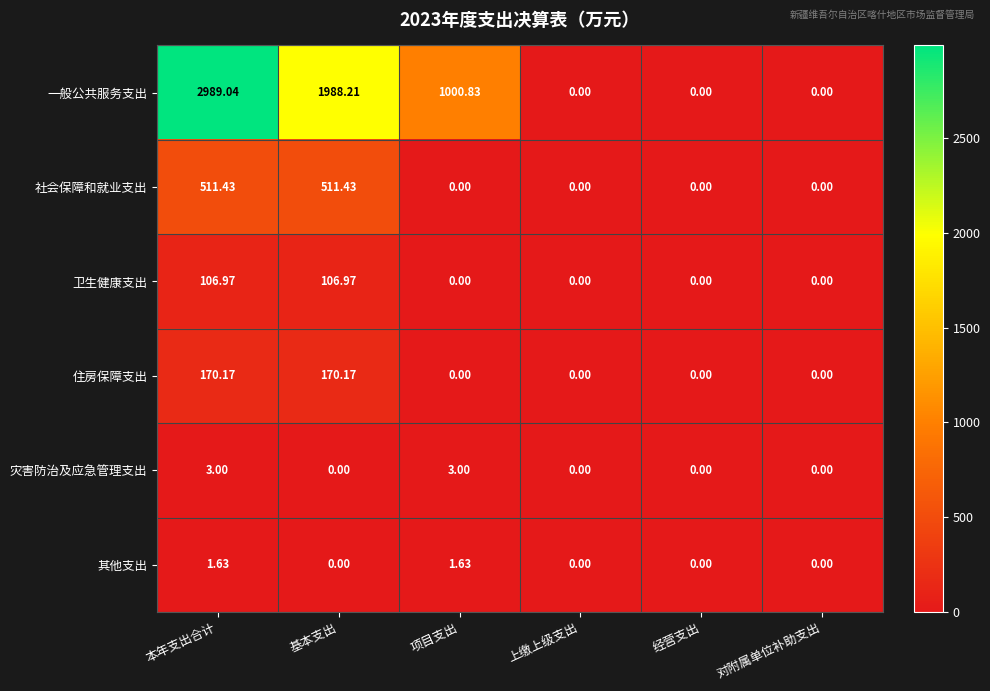

Which series has the largest total across all categories?

一般公共服务支出